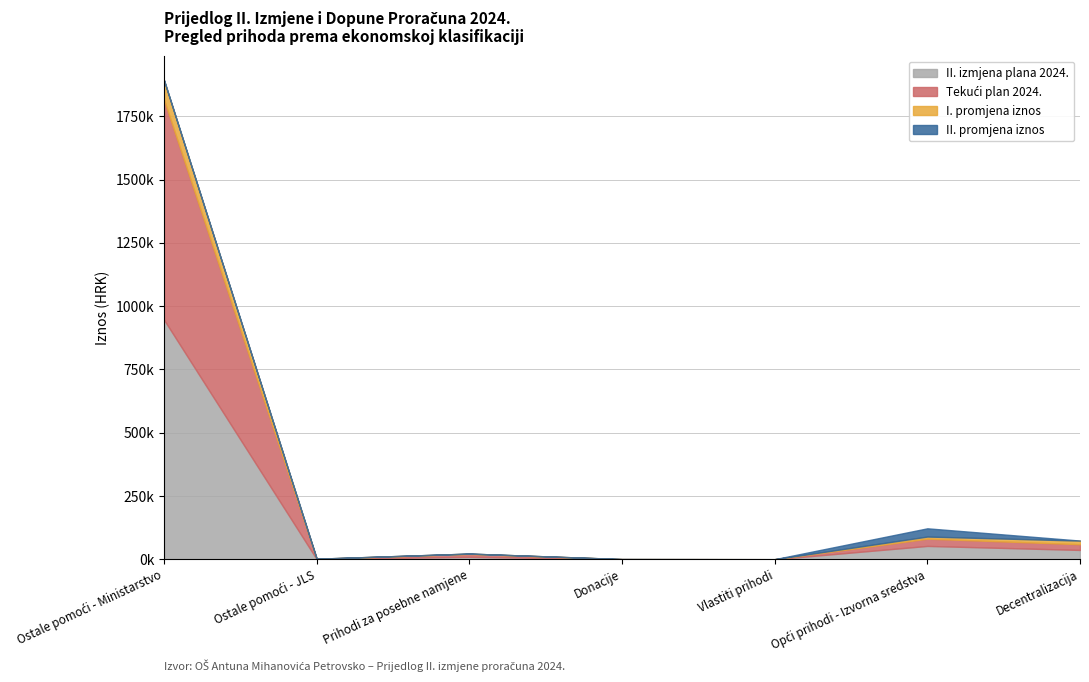

What are all the series names shown in the legend?

Tekući plan 2024., I. promjena iznos, II. promjena iznos, II. izmjena plana 2024.